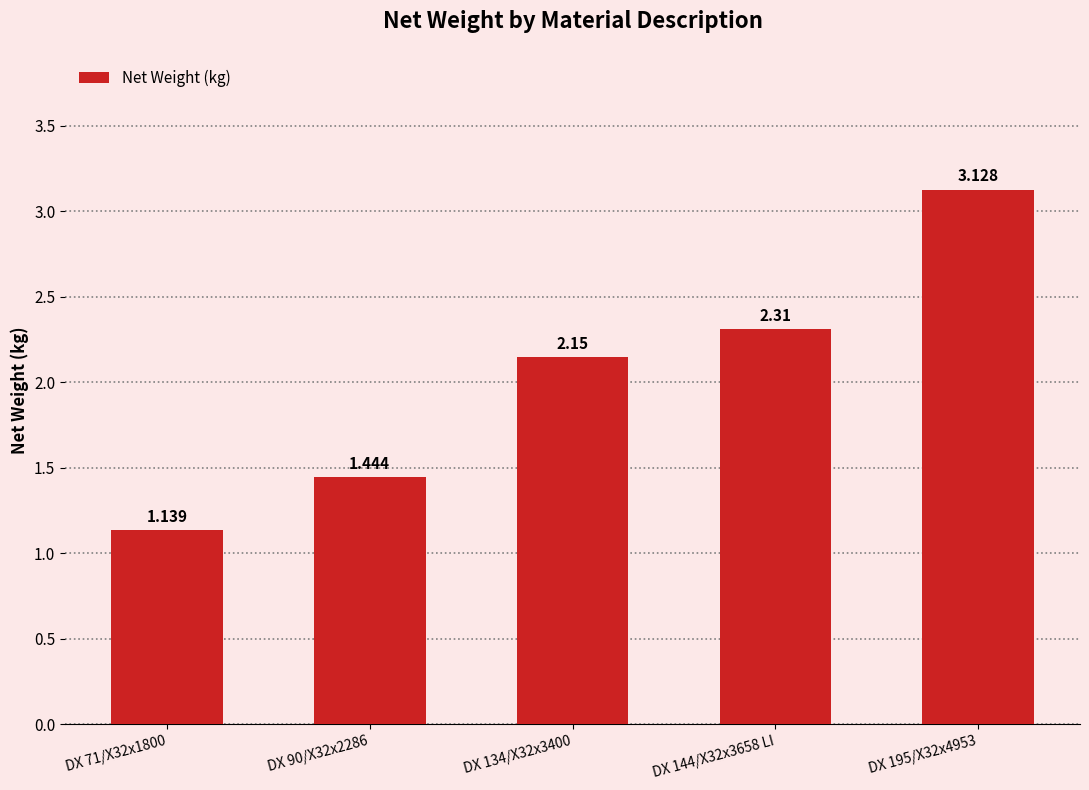

At which label does the data first exceed 2?

DX 134/X32x3400